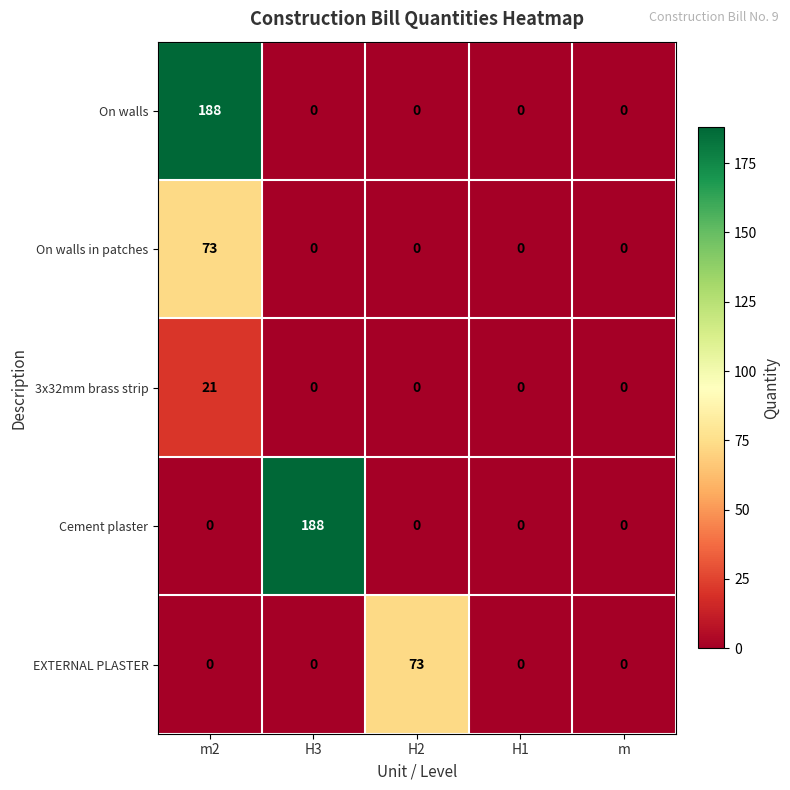

What is the difference between the maximum and second lowest values in the Cement plaster series?

188